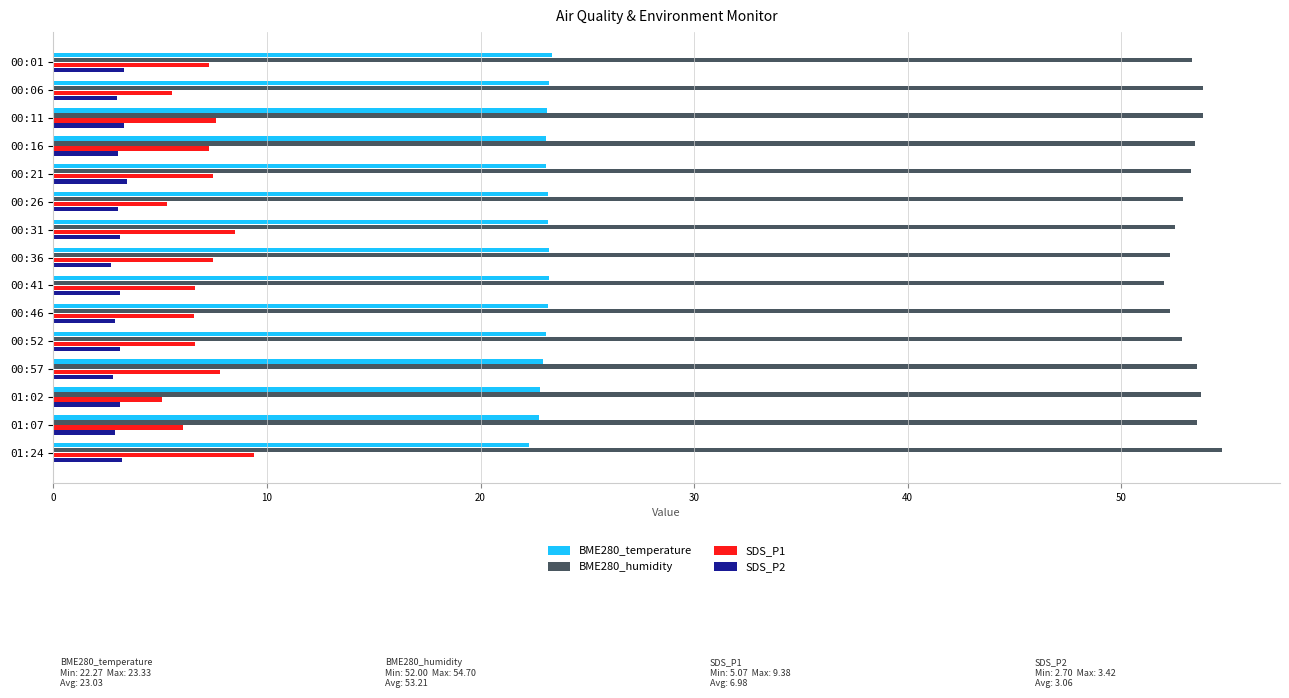

What is the difference between the highest and lowest values at 00:16?

50.4